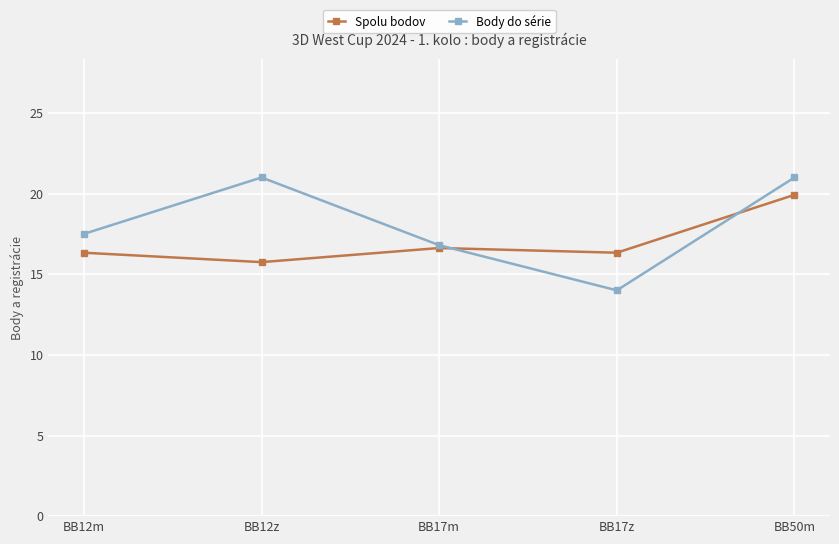

Which category has the highest value in the Spolu bodov series?

BB50m